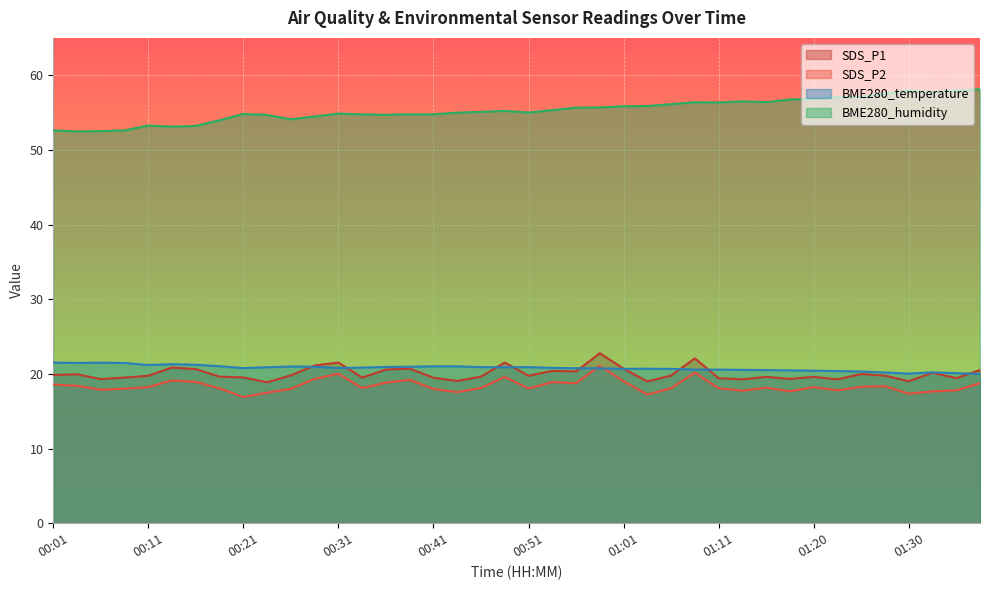

What is the label of the 23rd point from the left?

00:56